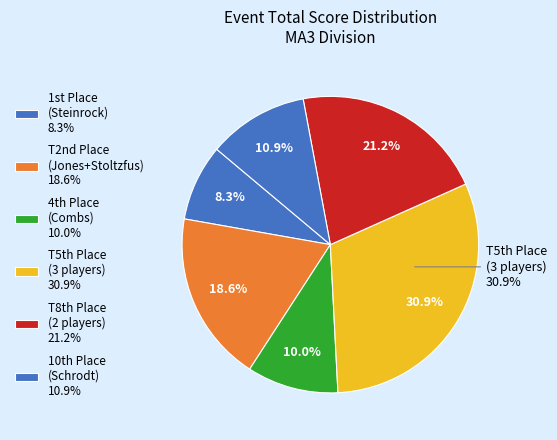

To the nearest percent, what percentage of the pie is Luke Jones?

9%